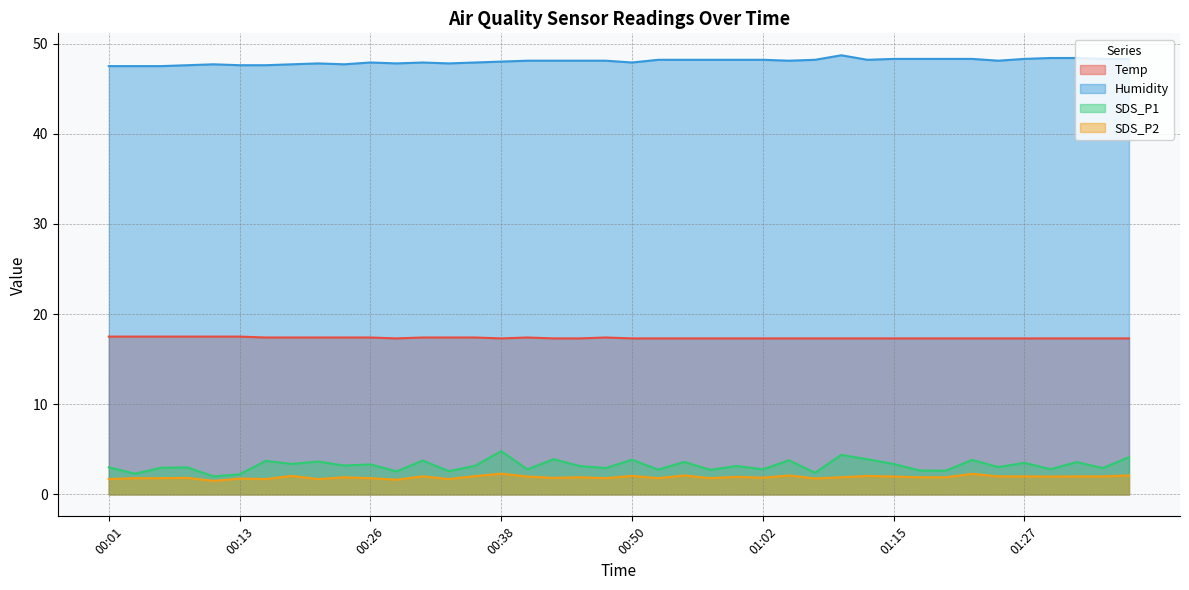

Which category has the highest value in the SDS_P2 series?

00:38